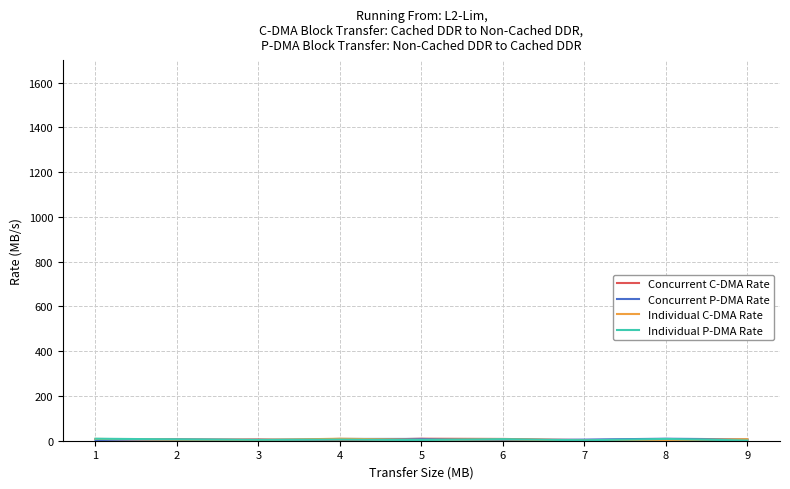

Does the chart have visible grid lines?

Yes